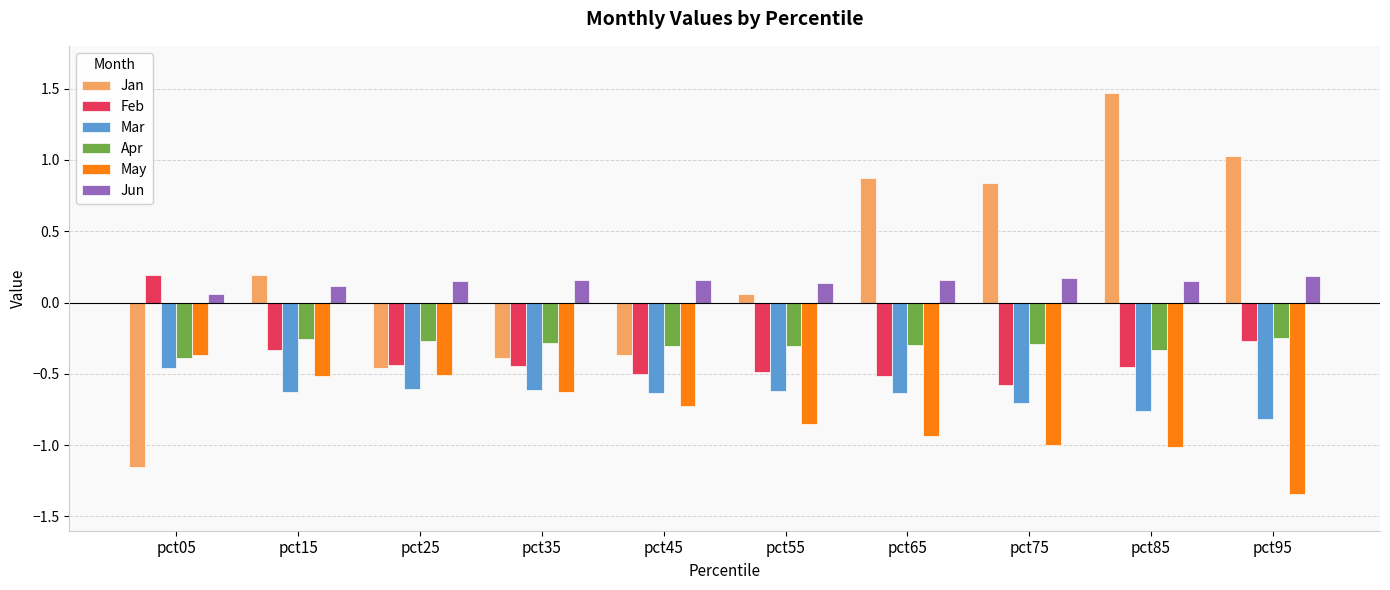

At how many categories does at least one series exceed 0?

10